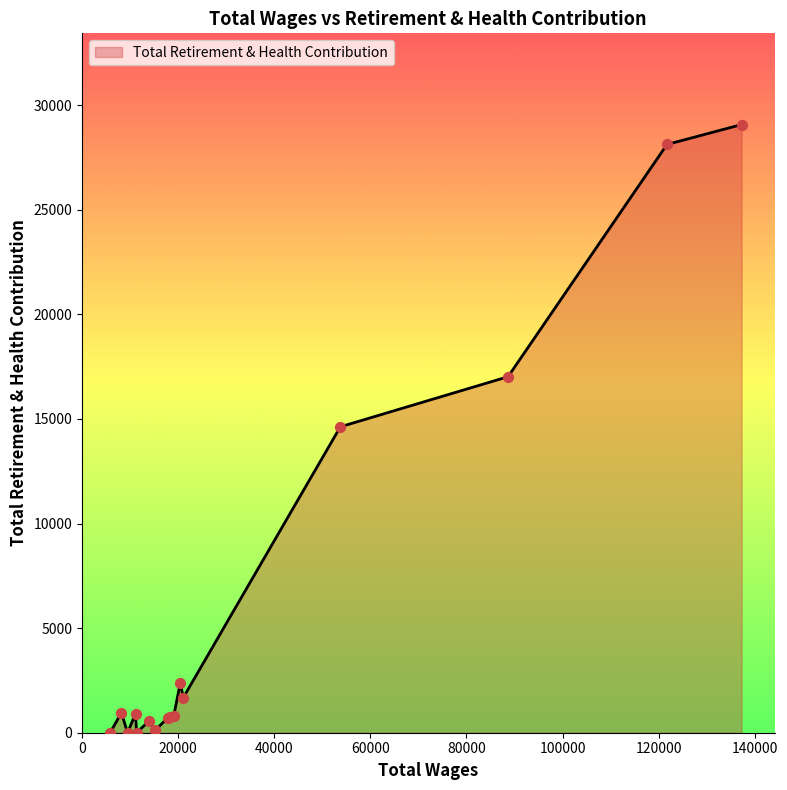

What is the greatest value displayed?

29071